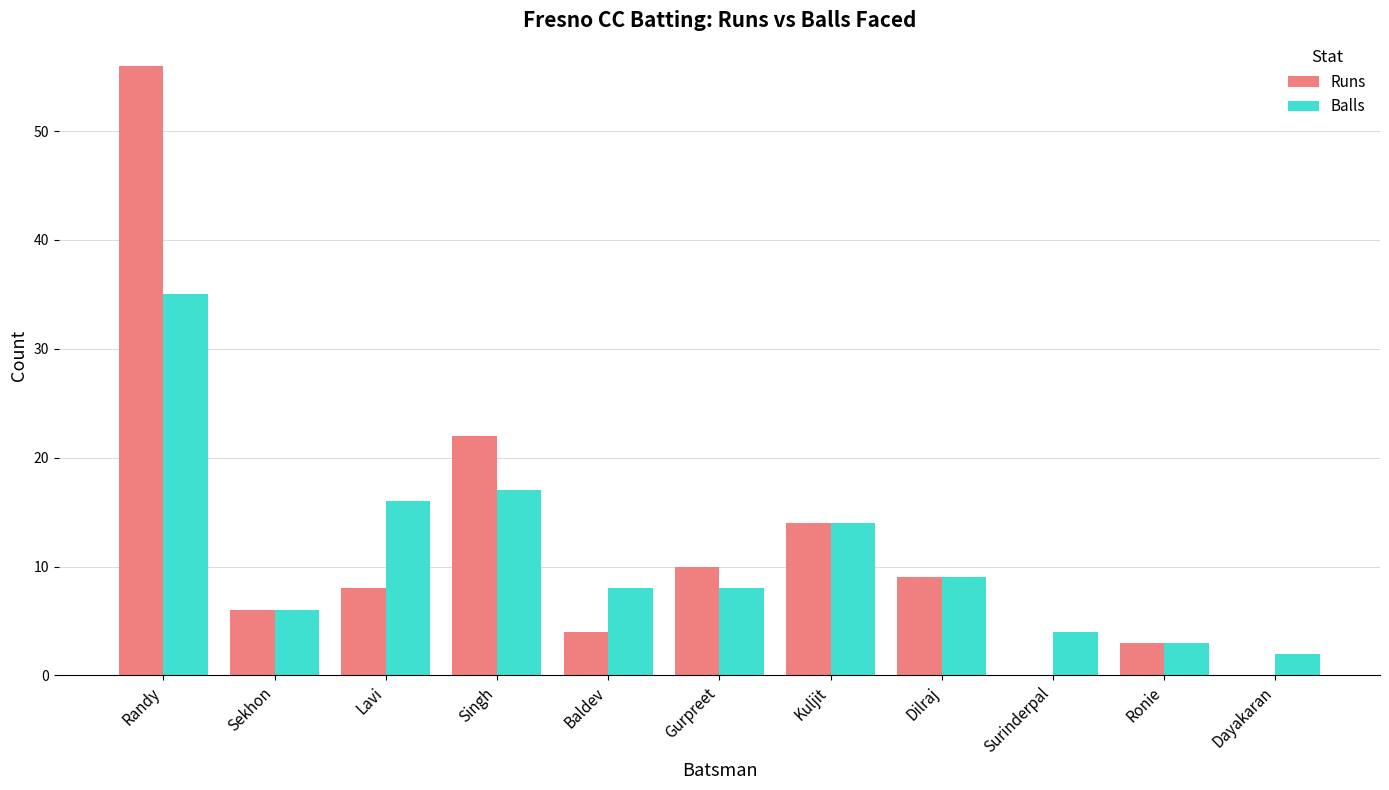

Reading left to right, list all the values displayed in this chart.

Runs: 56	6	8	22	4	10	14	9	0	3	0
Balls: 35	6	16	17	8	8	14	9	4	3	2